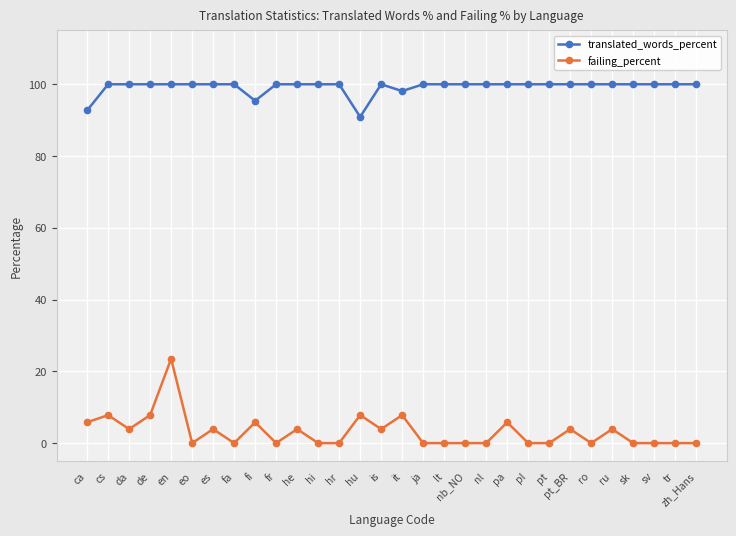

Is it true that failing_percent equals 0.0 at sk?

True